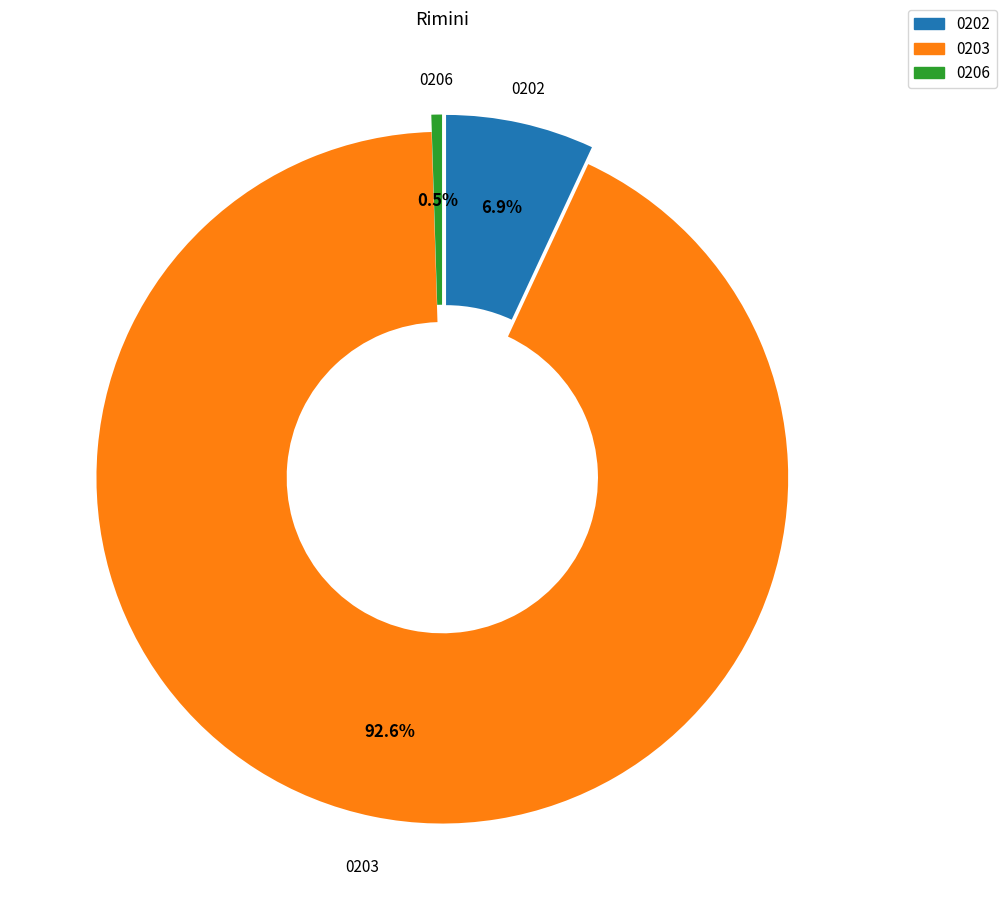

What is the total percentage of 0203 and 0206?

93.1%